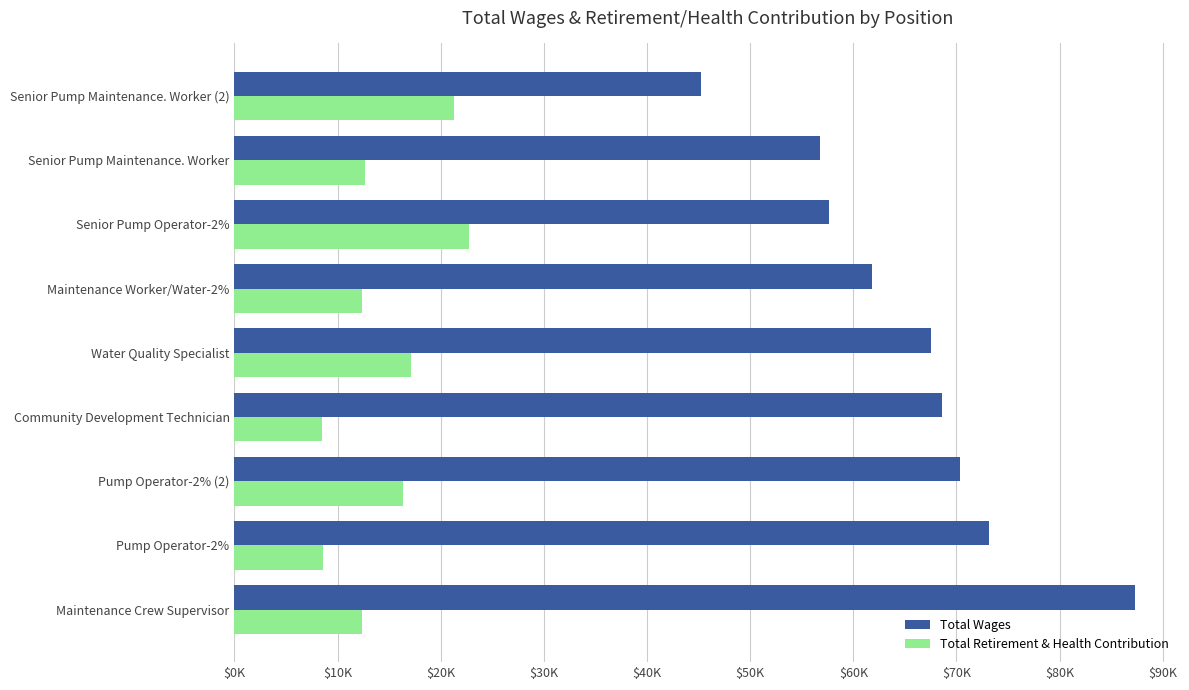

What are all the series names shown in the legend?

Total Wages, Total Retirement & Health Contribution